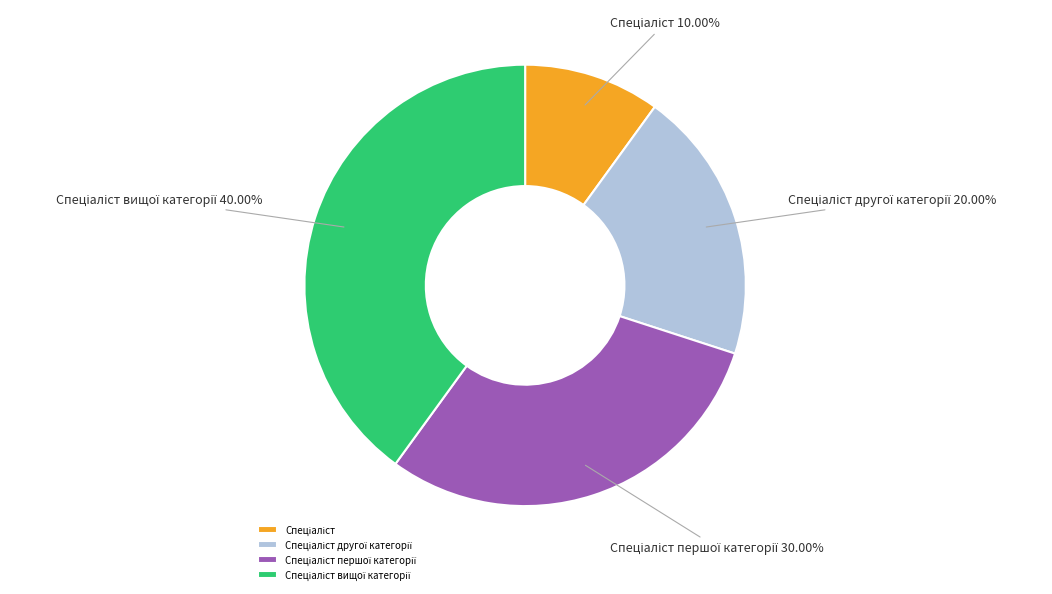

Does any single category account for the majority?

No